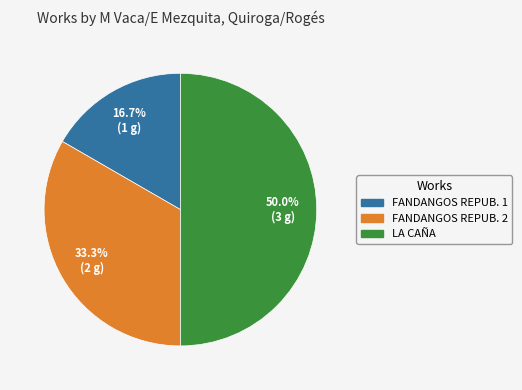

How many segments does this pie chart have?

3